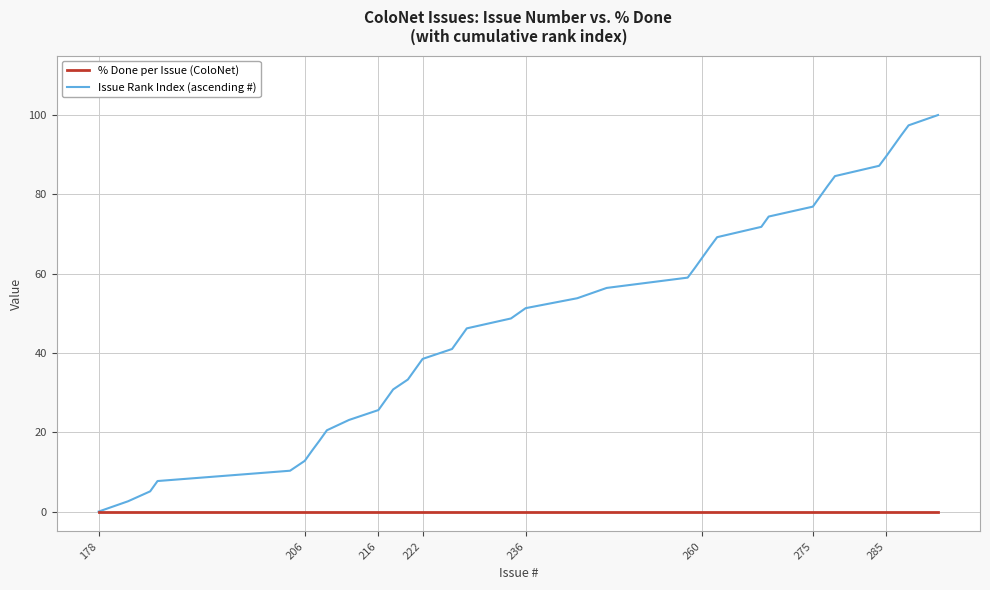

Which series has the largest range (max minus min)?

Issue Rank Index (ascending #)